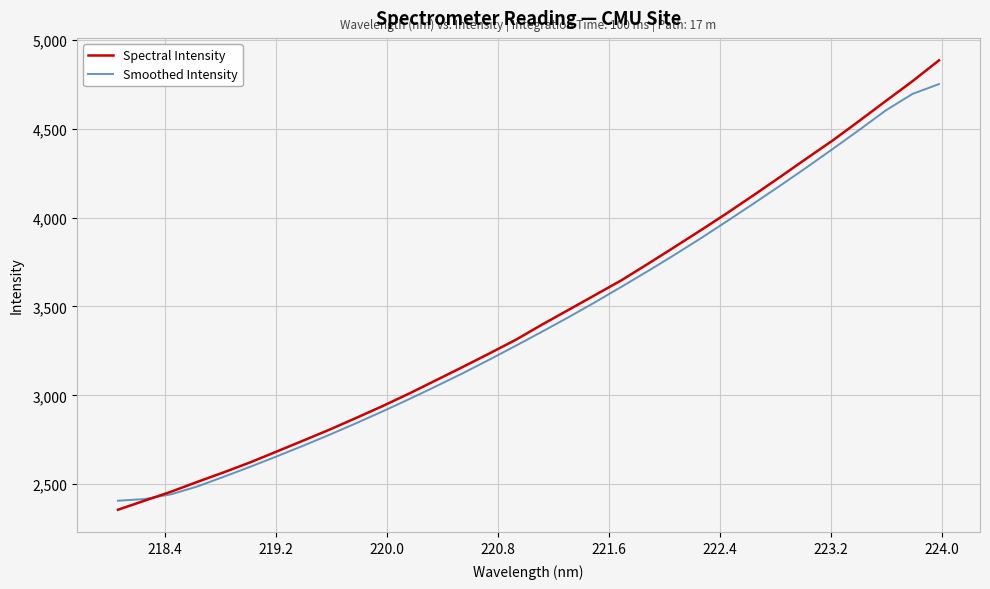

Which series has the largest range (max minus min)?

Spectral Intensity